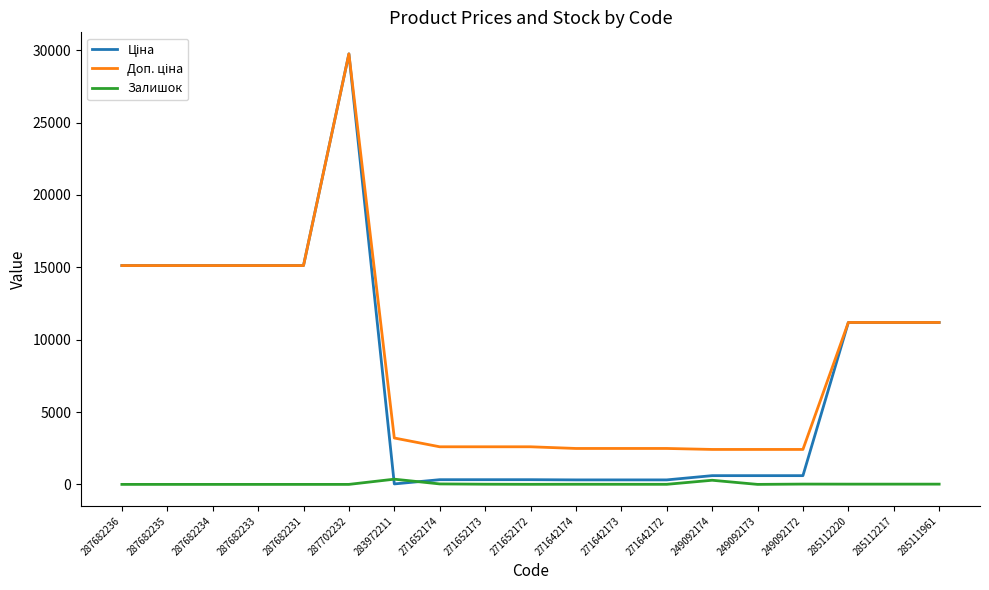

Count the number of categories in the chart.

19